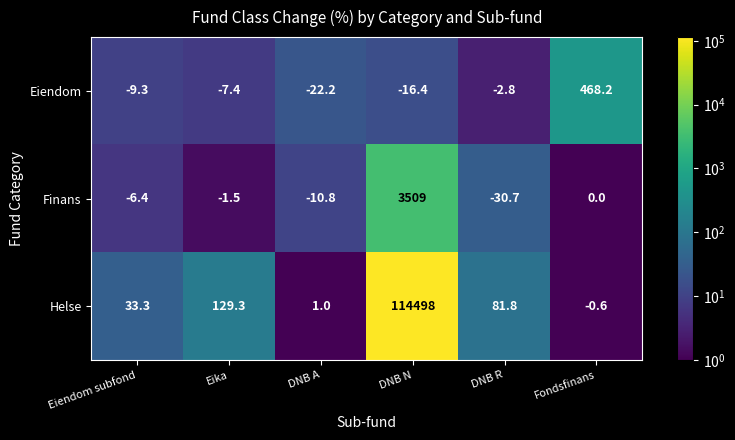

What is the total value across all series at Eika?

120.4